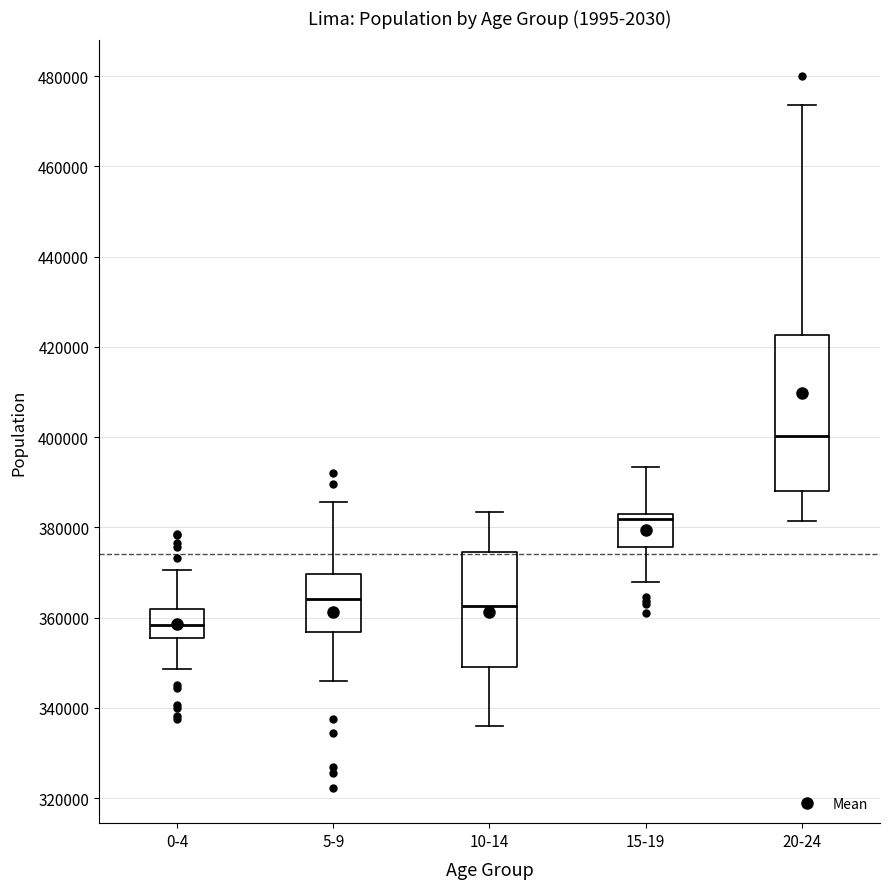

Which box is the tallest, from its lower edge to its upper edge?

20-24